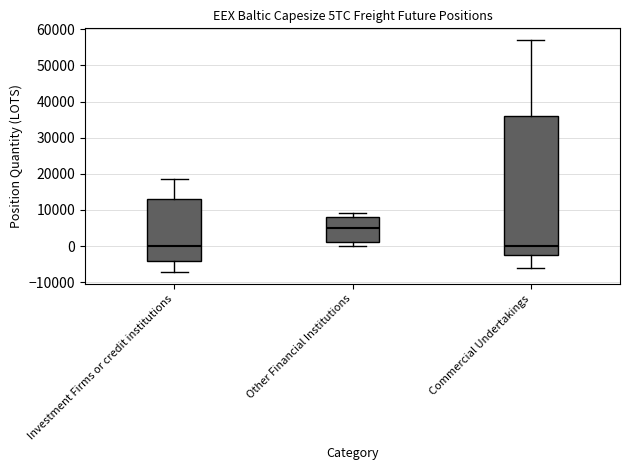

Reading left to right, transcribe this box plot: for each box, give where its median line is, the range the box spans, and where its two whiskers end, as read against the y-axis. The values are not printed on the chart, so give them approximately, as read against the axis.

Investment Firms or credit institutions: median 0, box -4000 to 13000, whiskers -7000 to 19000
Other Financial Institutions: median 5000, box 1000 to 8000, whiskers 0 to 9000
Commercial Undertakings: median 0, box -2000 to 36000, whiskers -6000 to 57000